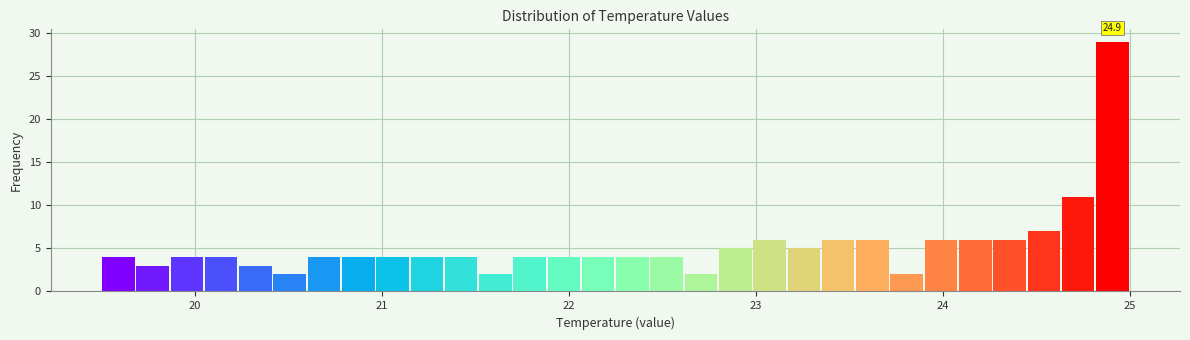

Read against the x-axis, roughly where is the centre of the tallest bar?

24.9